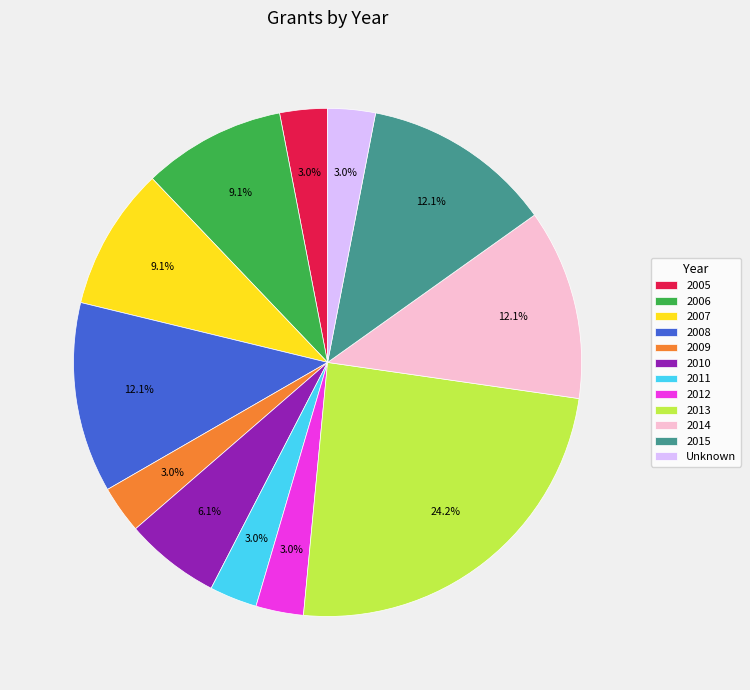

What is the ratio of the value at 2007 to the value at 2005?

3.0